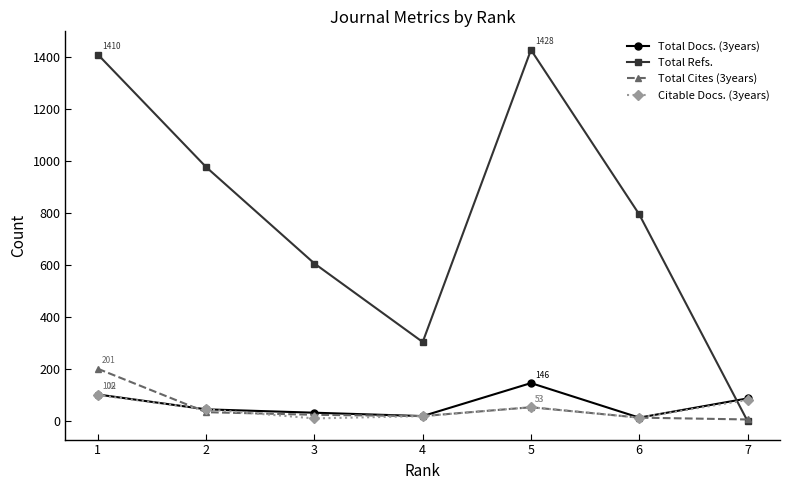

What is the difference between the highest and lowest values at 7?

87